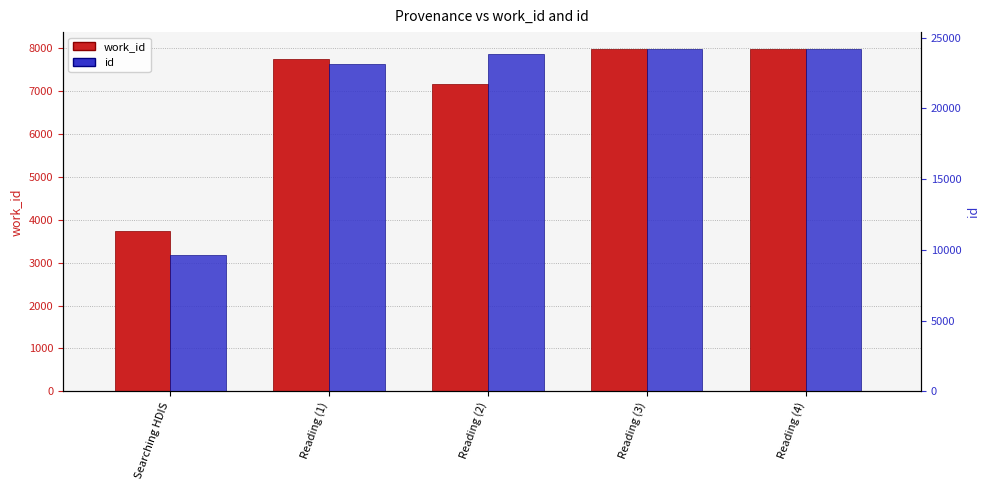

Which has a higher value, Searching HDIS or Reading (1)?

Reading (1)